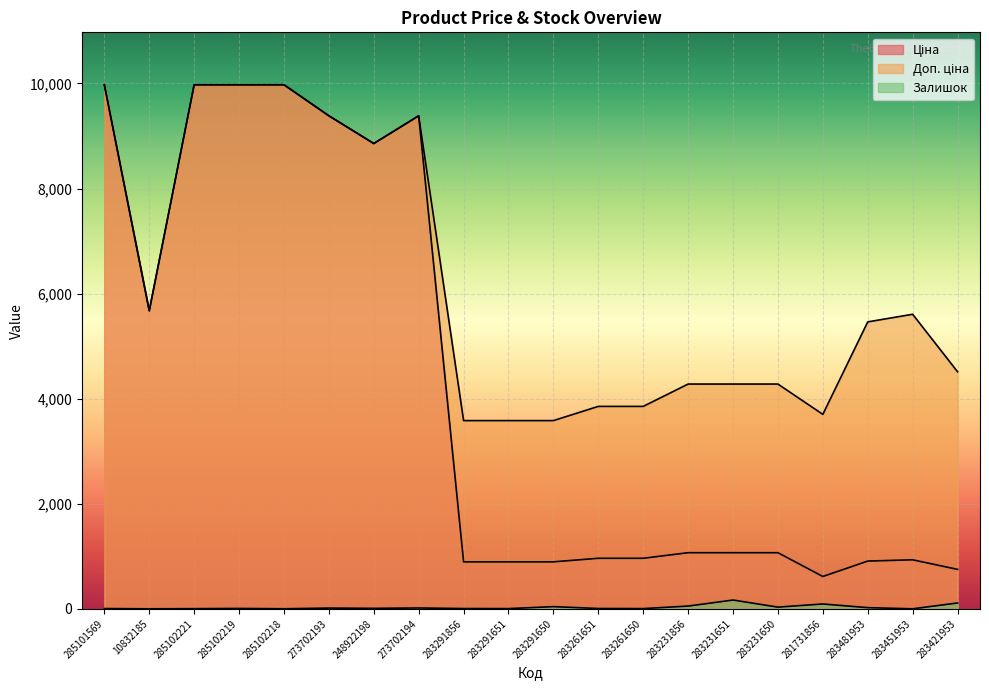

What is the total value across all series at 10832185?

11349.6